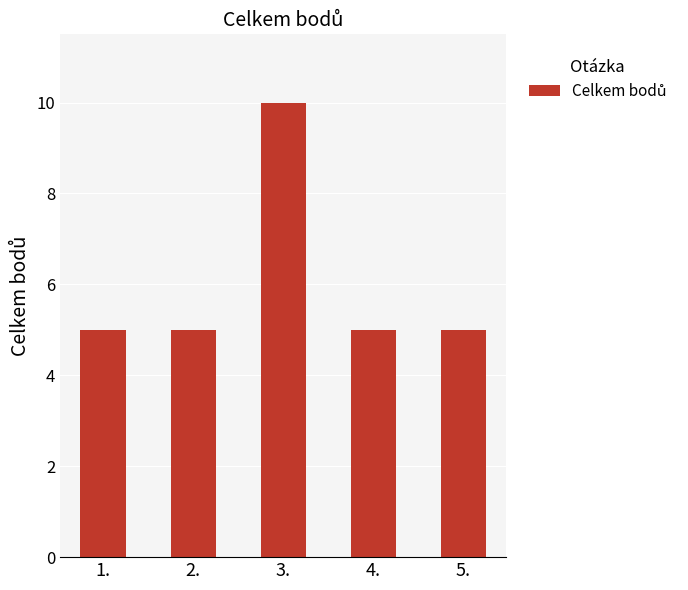

Are the bars horizontal?

No